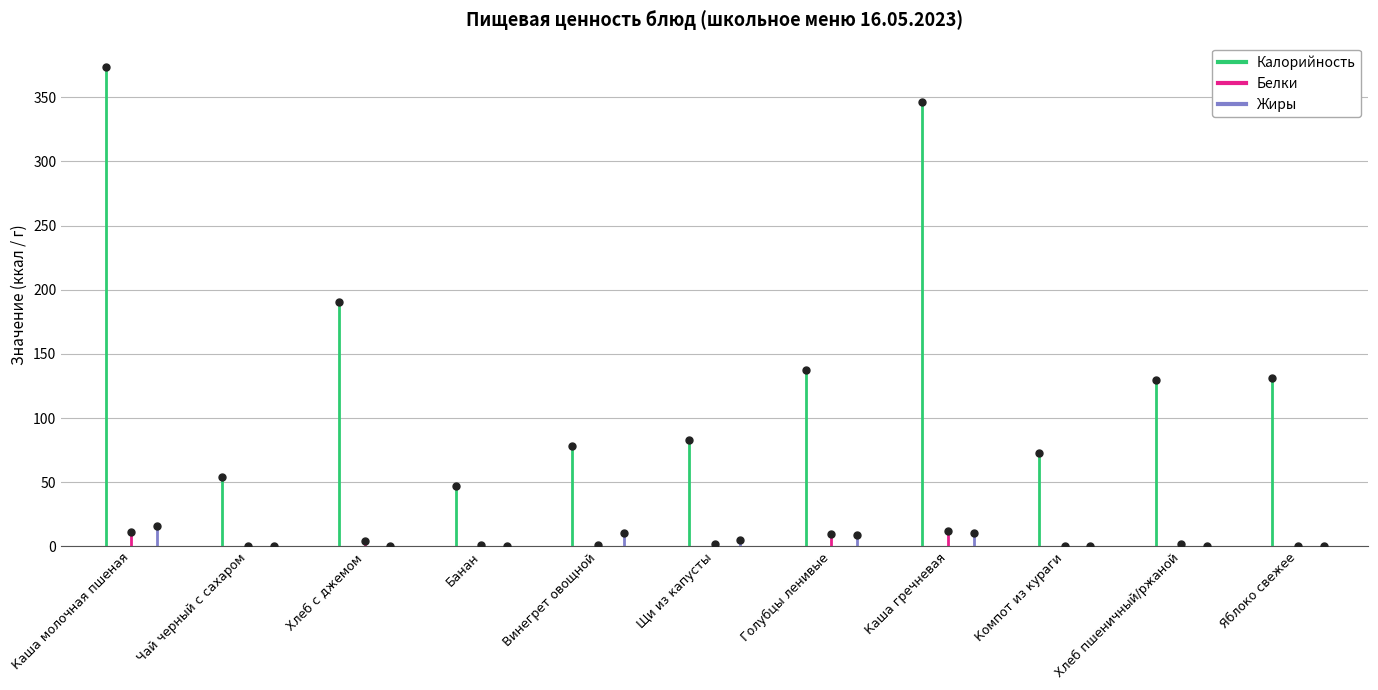

What are all the series names shown in the legend?

Калорийность, Белки, Жиры